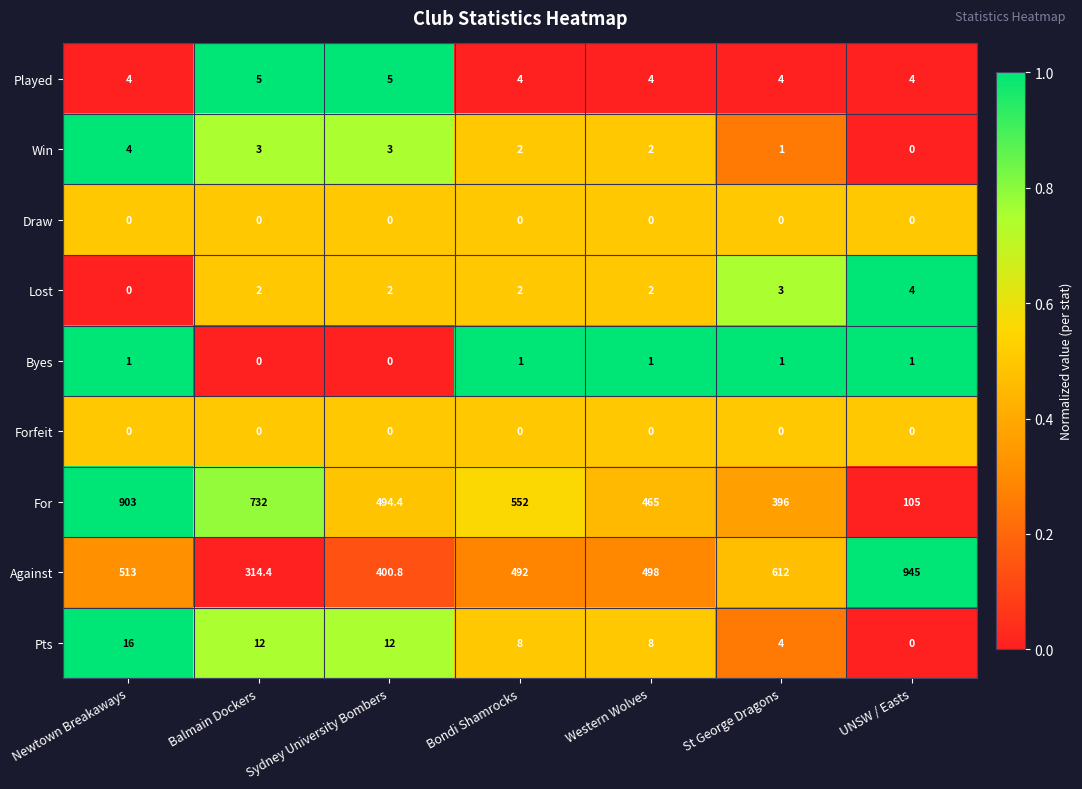

At which label is For closest to 504?

Sydney University Bombers